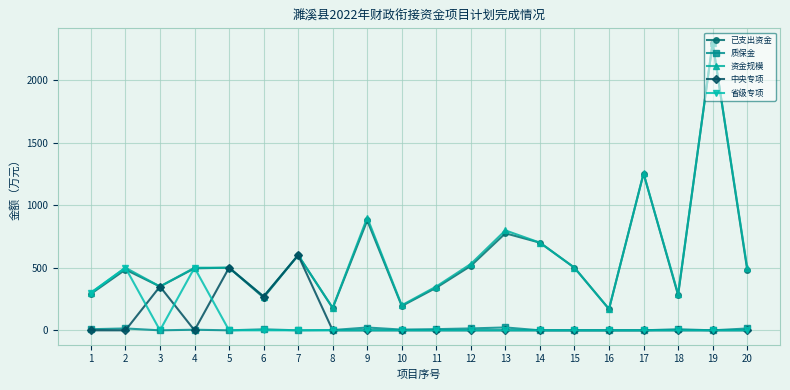

Read the 质保金 value at 6.

8.1